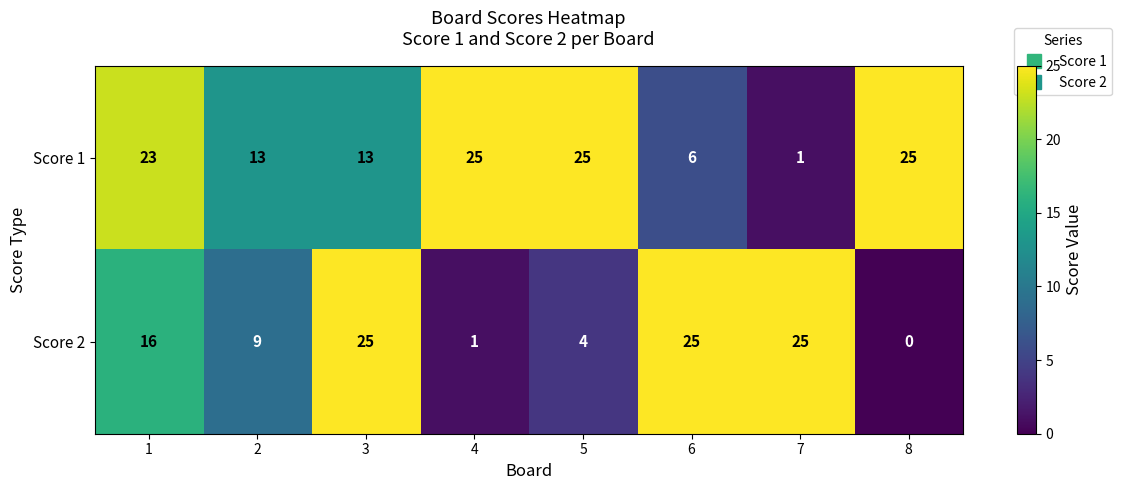

List the series in order of their overall mean, highest first.

Score 1, Score 2